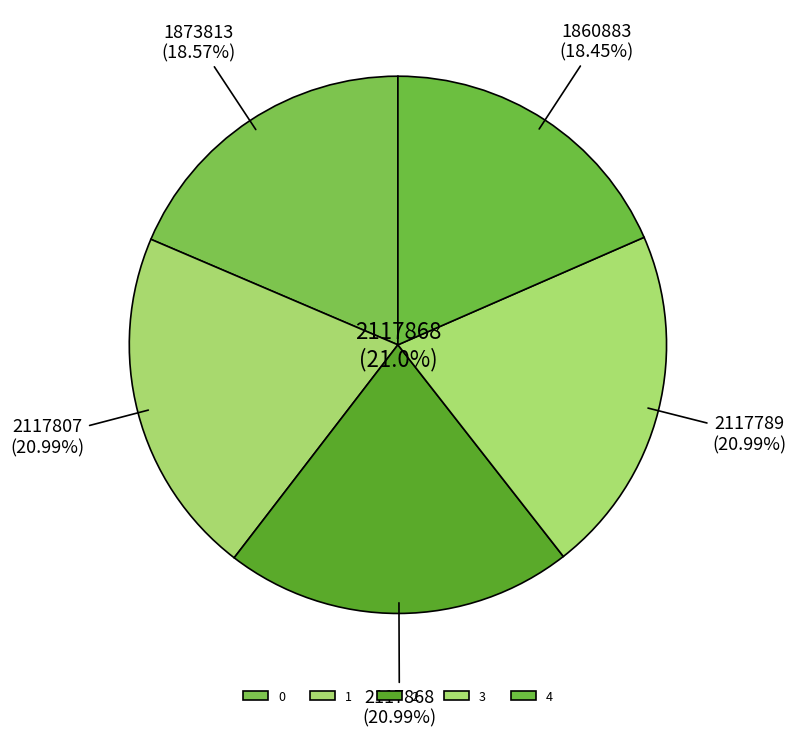

Count the number of slices in the pie.

5